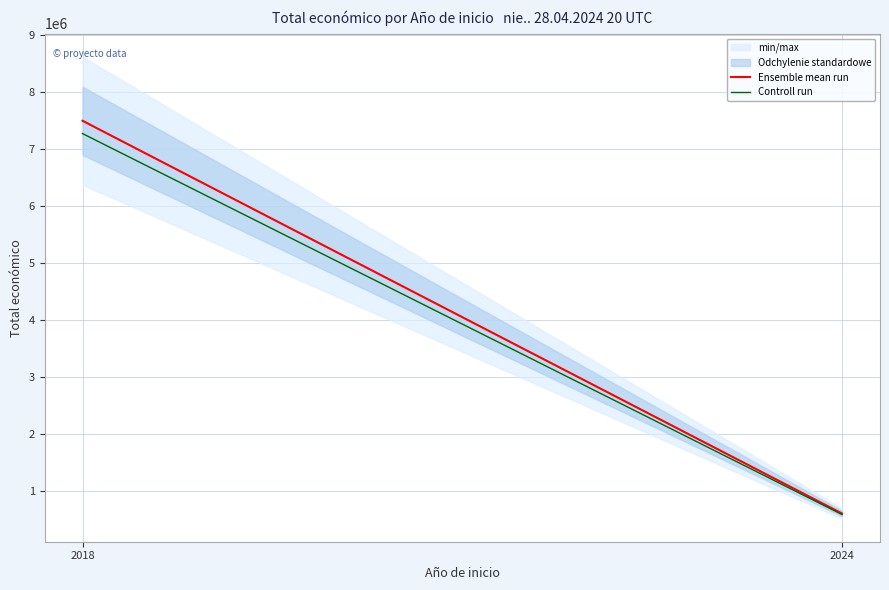

Which series changed the most between 2018 and 2024?

Ensemble mean run